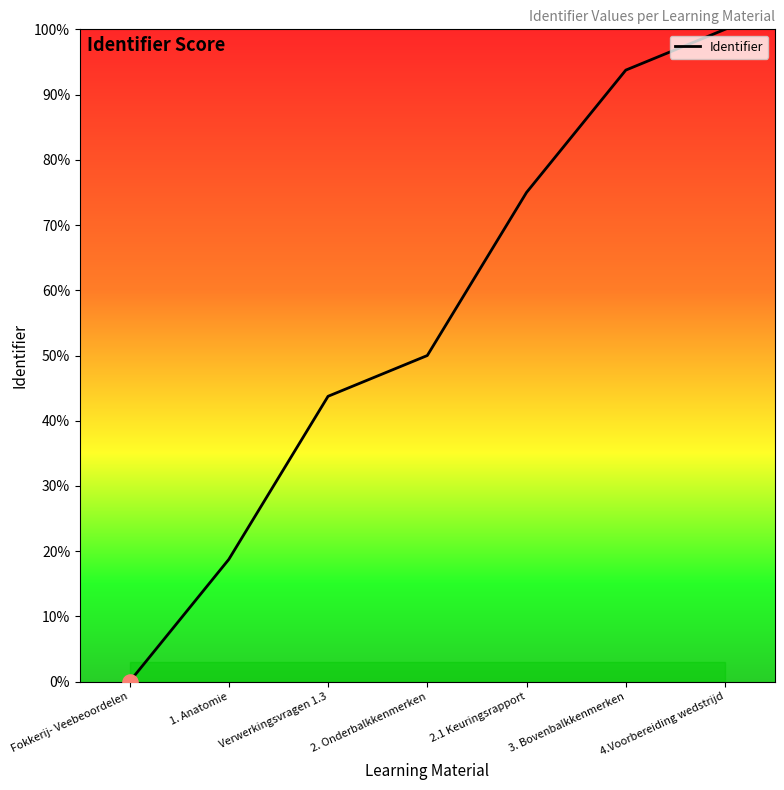

Approximately how many times larger is the value at 2. Onderbalkkenmerken compared to Verwerkingsvragen 1.3?

1.1